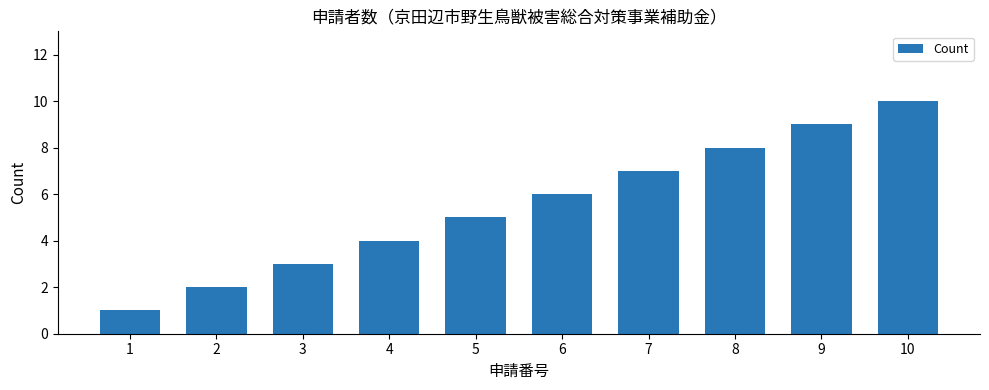

What is the difference between the second highest and second lowest values?

7